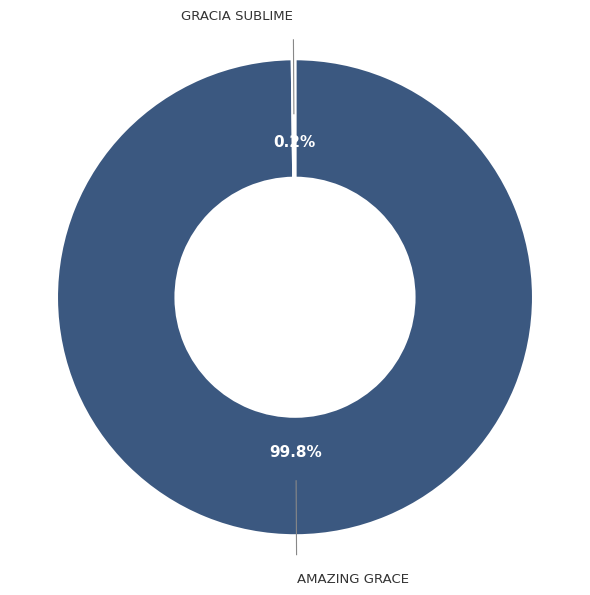

Is there a majority slice in this chart?

Yes